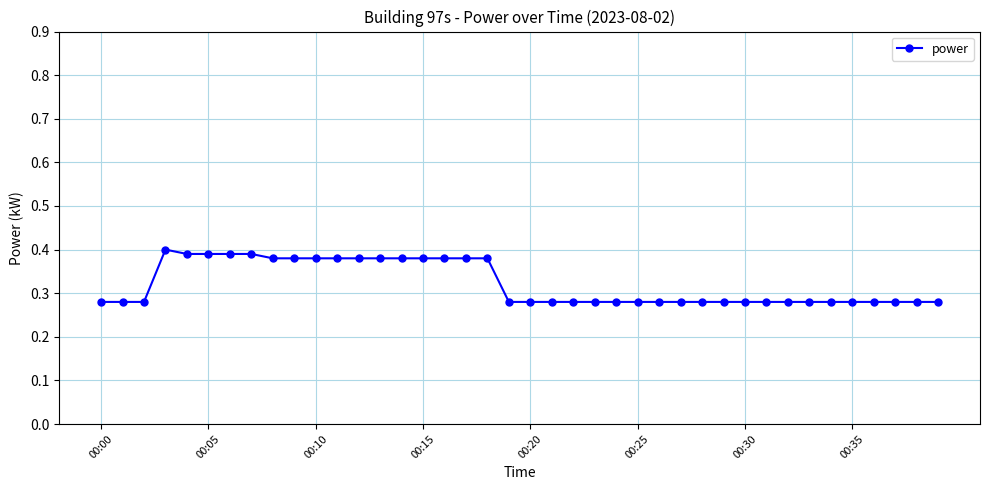

What is the sum of all values?

12.9